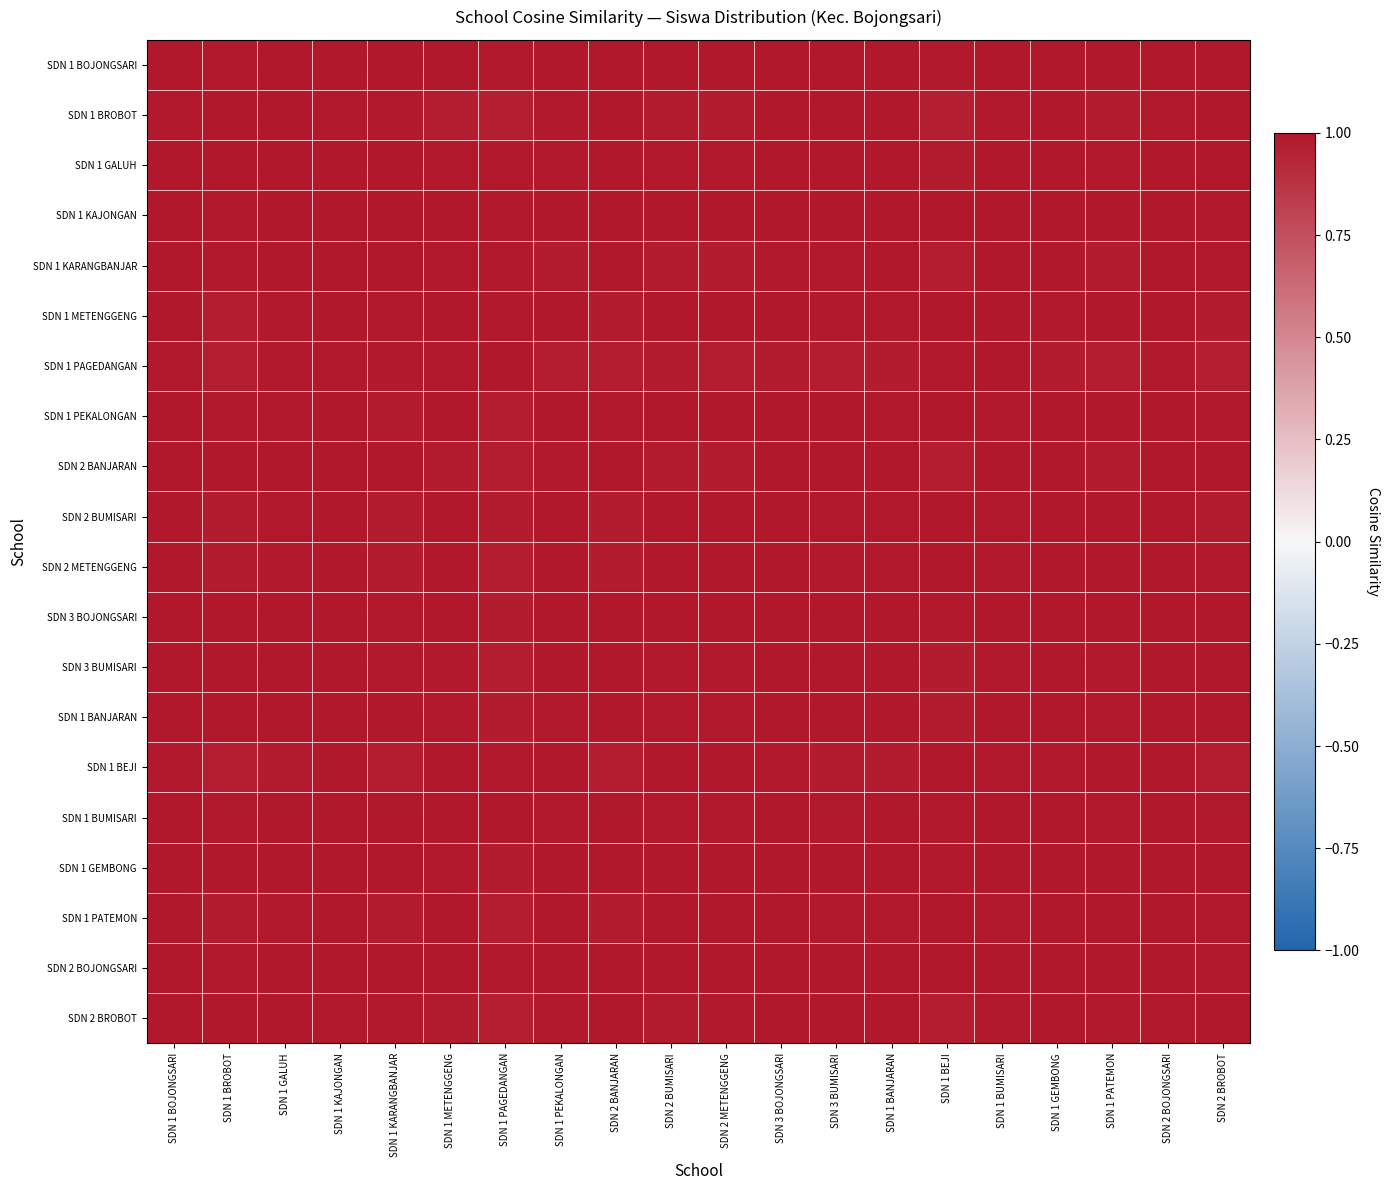

Reading right to left, extract all data points from this chart.

SDN 1 BOJONGSARI: SDN 2 BROBOT=1.0	SDN 2 BOJONGSARI=1.0	SDN 1 PATEMON=1.0	SDN 1 GEMBONG=1.0	SDN 1 BUMISARI=1.0	SDN 1 BEJI=1.0	SDN 1 BANJARAN=1.0	SDN 3 BUMISARI=1.0	SDN 3 BOJONGSARI=1.0	SDN 2 METENGGENG=1.0	SDN 2 BUMISARI=1.0	SDN 2 BANJARAN=1.0	SDN 1 PEKALONGAN=1.0	SDN 1 PAGEDANGAN=1.0	SDN 1 METENGGENG=1.0	SDN 1 KARANGBANJAR=1.0	SDN 1 KAJONGAN=1.0	SDN 1 GALUH=1.0	SDN 1 BROBOT=1.0	SDN 1 BOJONGSARI=1.0
SDN 1 BROBOT: SDN 2 BROBOT=1.0	SDN 2 BOJONGSARI=1.0	SDN 1 PATEMON=1.0	SDN 1 GEMBONG=1.0	SDN 1 BUMISARI=1.0	SDN 1 BEJI=1.0	SDN 1 BANJARAN=1.0	SDN 3 BUMISARI=1.0	SDN 3 BOJONGSARI=1.0	SDN 2 METENGGENG=1.0	SDN 2 BUMISARI=1.0	SDN 2 BANJARAN=1.0	SDN 1 PEKALONGAN=1.0	SDN 1 PAGEDANGAN=1.0	SDN 1 METENGGENG=1.0	SDN 1 KARANGBANJAR=1.0	SDN 1 KAJONGAN=1.0	SDN 1 GALUH=1.0	SDN 1 BROBOT=1.0	SDN 1 BOJONGSARI=1.0
SDN 1 GALUH: SDN 2 BROBOT=1.0	SDN 2 BOJONGSARI=1.0	SDN 1 PATEMON=1.0	SDN 1 GEMBONG=1.0	SDN 1 BUMISARI=1.0	SDN 1 BEJI=1.0	SDN 1 BANJARAN=1.0	SDN 3 BUMISARI=1.0	SDN 3 BOJONGSARI=1.0	SDN 2 METENGGENG=1.0	SDN 2 BUMISARI=1.0	SDN 2 BANJARAN=1.0	SDN 1 PEKALONGAN=1.0	SDN 1 PAGEDANGAN=1.0	SDN 1 METENGGENG=1.0	SDN 1 KARANGBANJAR=1.0	SDN 1 KAJONGAN=1.0	SDN 1 GALUH=1.0	SDN 1 BROBOT=1.0	SDN 1 BOJONGSARI=1.0
SDN 1 KAJONGAN: SDN 2 BROBOT=1.0	SDN 2 BOJONGSARI=1.0	SDN 1 PATEMON=1.0	SDN 1 GEMBONG=1.0	SDN 1 BUMISARI=1.0	SDN 1 BEJI=1.0	SDN 1 BANJARAN=1.0	SDN 3 BUMISARI=1.0	SDN 3 BOJONGSARI=1.0	SDN 2 METENGGENG=1.0	SDN 2 BUMISARI=1.0	SDN 2 BANJARAN=1.0	SDN 1 PEKALONGAN=1.0	SDN 1 PAGEDANGAN=1.0	SDN 1 METENGGENG=1.0	SDN 1 KARANGBANJAR=1.0	SDN 1 KAJONGAN=1.0	SDN 1 GALUH=1.0	SDN 1 BROBOT=1.0	SDN 1 BOJONGSARI=1.0
SDN 1 KARANGBANJAR: SDN 2 BROBOT=1.0	SDN 2 BOJONGSARI=1.0	SDN 1 PATEMON=1.0	SDN 1 GEMBONG=1.0	SDN 1 BUMISARI=1.0	SDN 1 BEJI=1.0	SDN 1 BANJARAN=1.0	SDN 3 BUMISARI=1.0	SDN 3 BOJONGSARI=1.0	SDN 2 METENGGENG=1.0	SDN 2 BUMISARI=1.0	SDN 2 BANJARAN=1.0	SDN 1 PEKALONGAN=1.0	SDN 1 PAGEDANGAN=1.0	SDN 1 METENGGENG=1.0	SDN 1 KARANGBANJAR=1.0	SDN 1 KAJONGAN=1.0	SDN 1 GALUH=1.0	SDN 1 BROBOT=1.0	SDN 1 BOJONGSARI=1.0
SDN 1 METENGGENG: SDN 2 BROBOT=1.0	SDN 2 BOJONGSARI=1.0	SDN 1 PATEMON=1.0	SDN 1 GEMBONG=1.0	SDN 1 BUMISARI=1.0	SDN 1 BEJI=1.0	SDN 1 BANJARAN=1.0	SDN 3 BUMISARI=1.0	SDN 3 BOJONGSARI=1.0	SDN 2 METENGGENG=1.0	SDN 2 BUMISARI=1.0	SDN 2 BANJARAN=1.0	SDN 1 PEKALONGAN=1.0	SDN 1 PAGEDANGAN=1.0	SDN 1 METENGGENG=1.0	SDN 1 KARANGBANJAR=1.0	SDN 1 KAJONGAN=1.0	SDN 1 GALUH=1.0	SDN 1 BROBOT=1.0	SDN 1 BOJONGSARI=1.0
SDN 1 PAGEDANGAN: SDN 2 BROBOT=1.0	SDN 2 BOJONGSARI=1.0	SDN 1 PATEMON=1.0	SDN 1 GEMBONG=1.0	SDN 1 BUMISARI=1.0	SDN 1 BEJI=1.0	SDN 1 BANJARAN=1.0	SDN 3 BUMISARI=1.0	SDN 3 BOJONGSARI=1.0	SDN 2 METENGGENG=1.0	SDN 2 BUMISARI=1.0	SDN 2 BANJARAN=1.0	SDN 1 PEKALONGAN=1.0	SDN 1 PAGEDANGAN=1.0	SDN 1 METENGGENG=1.0	SDN 1 KARANGBANJAR=1.0	SDN 1 KAJONGAN=1.0	SDN 1 GALUH=1.0	SDN 1 BROBOT=1.0	SDN 1 BOJONGSARI=1.0
SDN 1 PEKALONGAN: SDN 2 BROBOT=1.0	SDN 2 BOJONGSARI=1.0	SDN 1 PATEMON=1.0	SDN 1 GEMBONG=1.0	SDN 1 BUMISARI=1.0	SDN 1 BEJI=1.0	SDN 1 BANJARAN=1.0	SDN 3 BUMISARI=1.0	SDN 3 BOJONGSARI=1.0	SDN 2 METENGGENG=1.0	SDN 2 BUMISARI=1.0	SDN 2 BANJARAN=1.0	SDN 1 PEKALONGAN=1.0	SDN 1 PAGEDANGAN=1.0	SDN 1 METENGGENG=1.0	SDN 1 KARANGBANJAR=1.0	SDN 1 KAJONGAN=1.0	SDN 1 GALUH=1.0	SDN 1 BROBOT=1.0	SDN 1 BOJONGSARI=1.0
SDN 2 BANJARAN: SDN 2 BROBOT=1.0	SDN 2 BOJONGSARI=1.0	SDN 1 PATEMON=1.0	SDN 1 GEMBONG=1.0	SDN 1 BUMISARI=1.0	SDN 1 BEJI=1.0	SDN 1 BANJARAN=1.0	SDN 3 BUMISARI=1.0	SDN 3 BOJONGSARI=1.0	SDN 2 METENGGENG=1.0	SDN 2 BUMISARI=1.0	SDN 2 BANJARAN=1.0	SDN 1 PEKALONGAN=1.0	SDN 1 PAGEDANGAN=1.0	SDN 1 METENGGENG=1.0	SDN 1 KARANGBANJAR=1.0	SDN 1 KAJONGAN=1.0	SDN 1 GALUH=1.0	SDN 1 BROBOT=1.0	SDN 1 BOJONGSARI=1.0
SDN 2 BUMISARI: SDN 2 BROBOT=1.0	SDN 2 BOJONGSARI=1.0	SDN 1 PATEMON=1.0	SDN 1 GEMBONG=1.0	SDN 1 BUMISARI=1.0	SDN 1 BEJI=1.0	SDN 1 BANJARAN=1.0	SDN 3 BUMISARI=1.0	SDN 3 BOJONGSARI=1.0	SDN 2 METENGGENG=1.0	SDN 2 BUMISARI=1.0	SDN 2 BANJARAN=1.0	SDN 1 PEKALONGAN=1.0	SDN 1 PAGEDANGAN=1.0	SDN 1 METENGGENG=1.0	SDN 1 KARANGBANJAR=1.0	SDN 1 KAJONGAN=1.0	SDN 1 GALUH=1.0	SDN 1 BROBOT=1.0	SDN 1 BOJONGSARI=1.0
SDN 2 METENGGENG: SDN 2 BROBOT=1.0	SDN 2 BOJONGSARI=1.0	SDN 1 PATEMON=1.0	SDN 1 GEMBONG=1.0	SDN 1 BUMISARI=1.0	SDN 1 BEJI=1.0	SDN 1 BANJARAN=1.0	SDN 3 BUMISARI=1.0	SDN 3 BOJONGSARI=1.0	SDN 2 METENGGENG=1.0	SDN 2 BUMISARI=1.0	SDN 2 BANJARAN=1.0	SDN 1 PEKALONGAN=1.0	SDN 1 PAGEDANGAN=1.0	SDN 1 METENGGENG=1.0	SDN 1 KARANGBANJAR=1.0	SDN 1 KAJONGAN=1.0	SDN 1 GALUH=1.0	SDN 1 BROBOT=1.0	SDN 1 BOJONGSARI=1.0
SDN 3 BOJONGSARI: SDN 2 BROBOT=1.0	SDN 2 BOJONGSARI=1.0	SDN 1 PATEMON=1.0	SDN 1 GEMBONG=1.0	SDN 1 BUMISARI=1.0	SDN 1 BEJI=1.0	SDN 1 BANJARAN=1.0	SDN 3 BUMISARI=1.0	SDN 3 BOJONGSARI=1.0	SDN 2 METENGGENG=1.0	SDN 2 BUMISARI=1.0	SDN 2 BANJARAN=1.0	SDN 1 PEKALONGAN=1.0	SDN 1 PAGEDANGAN=1.0	SDN 1 METENGGENG=1.0	SDN 1 KARANGBANJAR=1.0	SDN 1 KAJONGAN=1.0	SDN 1 GALUH=1.0	SDN 1 BROBOT=1.0	SDN 1 BOJONGSARI=1.0
SDN 3 BUMISARI: SDN 2 BROBOT=1.0	SDN 2 BOJONGSARI=1.0	SDN 1 PATEMON=1.0	SDN 1 GEMBONG=1.0	SDN 1 BUMISARI=1.0	SDN 1 BEJI=1.0	SDN 1 BANJARAN=1.0	SDN 3 BUMISARI=1.0	SDN 3 BOJONGSARI=1.0	SDN 2 METENGGENG=1.0	SDN 2 BUMISARI=1.0	SDN 2 BANJARAN=1.0	SDN 1 PEKALONGAN=1.0	SDN 1 PAGEDANGAN=1.0	SDN 1 METENGGENG=1.0	SDN 1 KARANGBANJAR=1.0	SDN 1 KAJONGAN=1.0	SDN 1 GALUH=1.0	SDN 1 BROBOT=1.0	SDN 1 BOJONGSARI=1.0
SDN 1 BANJARAN: SDN 2 BROBOT=1.0	SDN 2 BOJONGSARI=1.0	SDN 1 PATEMON=1.0	SDN 1 GEMBONG=1.0	SDN 1 BUMISARI=1.0	SDN 1 BEJI=1.0	SDN 1 BANJARAN=1.0	SDN 3 BUMISARI=1.0	SDN 3 BOJONGSARI=1.0	SDN 2 METENGGENG=1.0	SDN 2 BUMISARI=1.0	SDN 2 BANJARAN=1.0	SDN 1 PEKALONGAN=1.0	SDN 1 PAGEDANGAN=1.0	SDN 1 METENGGENG=1.0	SDN 1 KARANGBANJAR=1.0	SDN 1 KAJONGAN=1.0	SDN 1 GALUH=1.0	SDN 1 BROBOT=1.0	SDN 1 BOJONGSARI=1.0
SDN 1 BEJI: SDN 2 BROBOT=1.0	SDN 2 BOJONGSARI=1.0	SDN 1 PATEMON=1.0	SDN 1 GEMBONG=1.0	SDN 1 BUMISARI=1.0	SDN 1 BEJI=1.0	SDN 1 BANJARAN=1.0	SDN 3 BUMISARI=1.0	SDN 3 BOJONGSARI=1.0	SDN 2 METENGGENG=1.0	SDN 2 BUMISARI=1.0	SDN 2 BANJARAN=1.0	SDN 1 PEKALONGAN=1.0	SDN 1 PAGEDANGAN=1.0	SDN 1 METENGGENG=1.0	SDN 1 KARANGBANJAR=1.0	SDN 1 KAJONGAN=1.0	SDN 1 GALUH=1.0	SDN 1 BROBOT=1.0	SDN 1 BOJONGSARI=1.0
SDN 1 BUMISARI: SDN 2 BROBOT=1.0	SDN 2 BOJONGSARI=1.0	SDN 1 PATEMON=1.0	SDN 1 GEMBONG=1.0	SDN 1 BUMISARI=1.0	SDN 1 BEJI=1.0	SDN 1 BANJARAN=1.0	SDN 3 BUMISARI=1.0	SDN 3 BOJONGSARI=1.0	SDN 2 METENGGENG=1.0	SDN 2 BUMISARI=1.0	SDN 2 BANJARAN=1.0	SDN 1 PEKALONGAN=1.0	SDN 1 PAGEDANGAN=1.0	SDN 1 METENGGENG=1.0	SDN 1 KARANGBANJAR=1.0	SDN 1 KAJONGAN=1.0	SDN 1 GALUH=1.0	SDN 1 BROBOT=1.0	SDN 1 BOJONGSARI=1.0
SDN 1 GEMBONG: SDN 2 BROBOT=1.0	SDN 2 BOJONGSARI=1.0	SDN 1 PATEMON=1.0	SDN 1 GEMBONG=1.0	SDN 1 BUMISARI=1.0	SDN 1 BEJI=1.0	SDN 1 BANJARAN=1.0	SDN 3 BUMISARI=1.0	SDN 3 BOJONGSARI=1.0	SDN 2 METENGGENG=1.0	SDN 2 BUMISARI=1.0	SDN 2 BANJARAN=1.0	SDN 1 PEKALONGAN=1.0	SDN 1 PAGEDANGAN=1.0	SDN 1 METENGGENG=1.0	SDN 1 KARANGBANJAR=1.0	SDN 1 KAJONGAN=1.0	SDN 1 GALUH=1.0	SDN 1 BROBOT=1.0	SDN 1 BOJONGSARI=1.0
SDN 1 PATEMON: SDN 2 BROBOT=1.0	SDN 2 BOJONGSARI=1.0	SDN 1 PATEMON=1.0	SDN 1 GEMBONG=1.0	SDN 1 BUMISARI=1.0	SDN 1 BEJI=1.0	SDN 1 BANJARAN=1.0	SDN 3 BUMISARI=1.0	SDN 3 BOJONGSARI=1.0	SDN 2 METENGGENG=1.0	SDN 2 BUMISARI=1.0	SDN 2 BANJARAN=1.0	SDN 1 PEKALONGAN=1.0	SDN 1 PAGEDANGAN=1.0	SDN 1 METENGGENG=1.0	SDN 1 KARANGBANJAR=1.0	SDN 1 KAJONGAN=1.0	SDN 1 GALUH=1.0	SDN 1 BROBOT=1.0	SDN 1 BOJONGSARI=1.0
SDN 2 BOJONGSARI: SDN 2 BROBOT=1.0	SDN 2 BOJONGSARI=1.0	SDN 1 PATEMON=1.0	SDN 1 GEMBONG=1.0	SDN 1 BUMISARI=1.0	SDN 1 BEJI=1.0	SDN 1 BANJARAN=1.0	SDN 3 BUMISARI=1.0	SDN 3 BOJONGSARI=1.0	SDN 2 METENGGENG=1.0	SDN 2 BUMISARI=1.0	SDN 2 BANJARAN=1.0	SDN 1 PEKALONGAN=1.0	SDN 1 PAGEDANGAN=1.0	SDN 1 METENGGENG=1.0	SDN 1 KARANGBANJAR=1.0	SDN 1 KAJONGAN=1.0	SDN 1 GALUH=1.0	SDN 1 BROBOT=1.0	SDN 1 BOJONGSARI=1.0
SDN 2 BROBOT: SDN 2 BROBOT=1.0	SDN 2 BOJONGSARI=1.0	SDN 1 PATEMON=1.0	SDN 1 GEMBONG=1.0	SDN 1 BUMISARI=1.0	SDN 1 BEJI=1.0	SDN 1 BANJARAN=1.0	SDN 3 BUMISARI=1.0	SDN 3 BOJONGSARI=1.0	SDN 2 METENGGENG=1.0	SDN 2 BUMISARI=1.0	SDN 2 BANJARAN=1.0	SDN 1 PEKALONGAN=1.0	SDN 1 PAGEDANGAN=1.0	SDN 1 METENGGENG=1.0	SDN 1 KARANGBANJAR=1.0	SDN 1 KAJONGAN=1.0	SDN 1 GALUH=1.0	SDN 1 BROBOT=1.0	SDN 1 BOJONGSARI=1.0